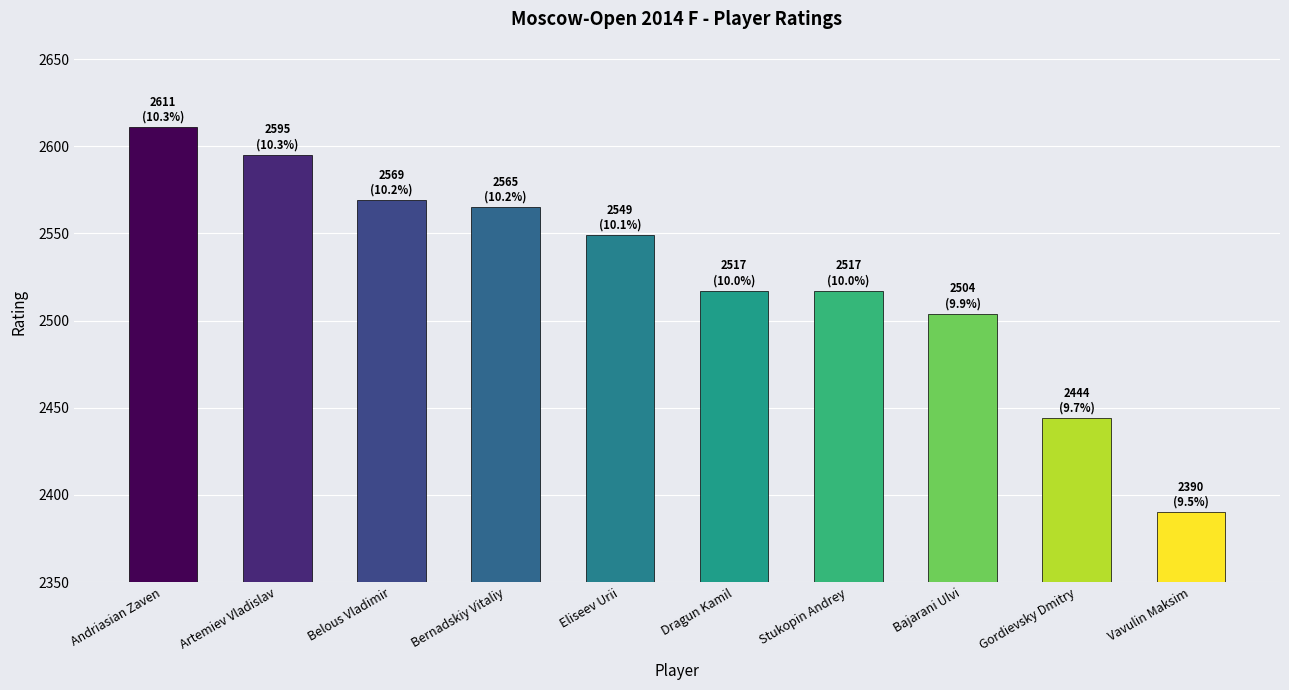

Does the chart contain any negative values?

No